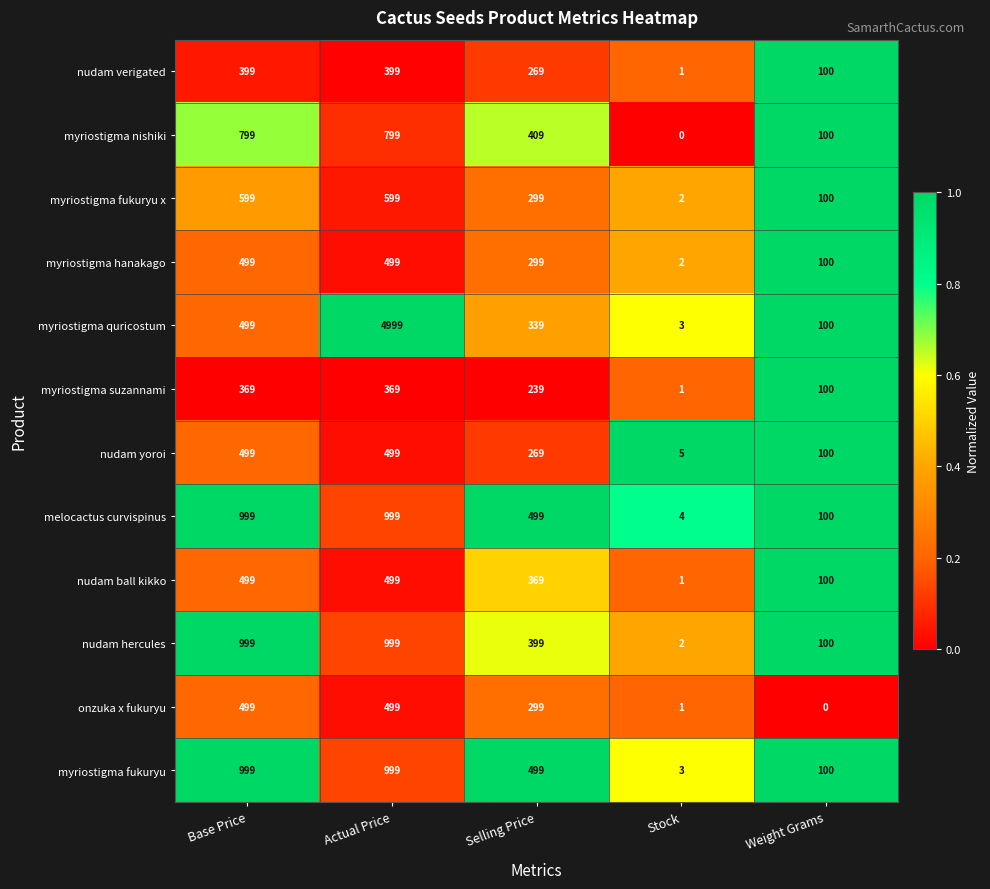

What is the average value of the myriostigma hanakago series?

280